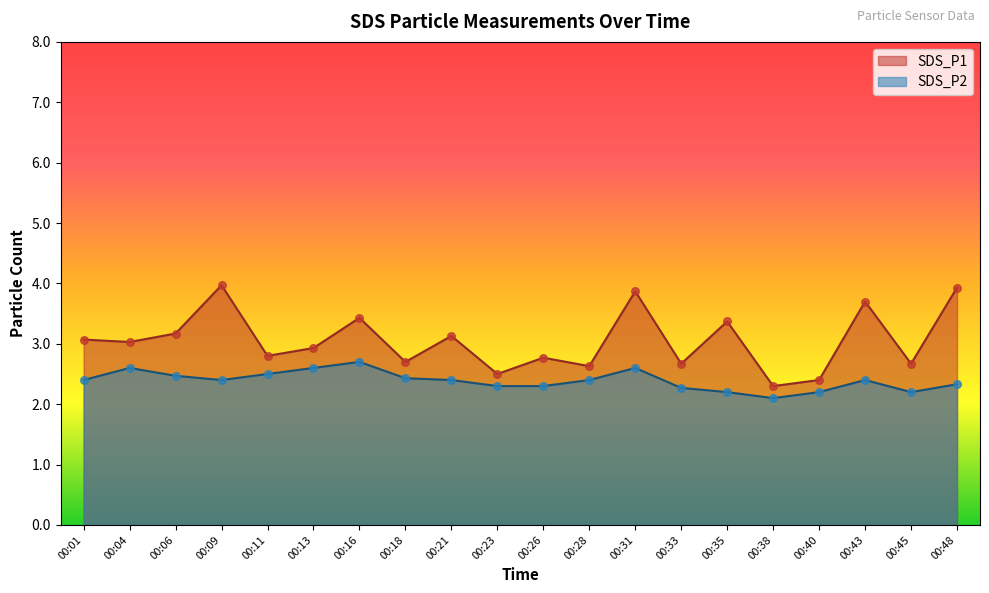

At how many categories does at least one series exceed 2?

20